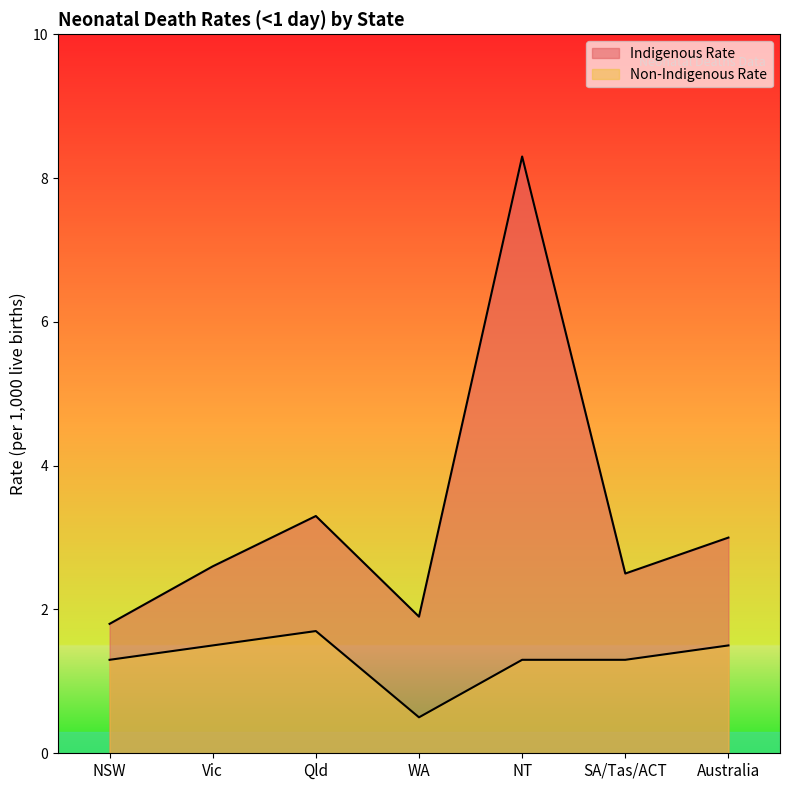

Which series has the largest range (max minus min)?

Indigenous Rate